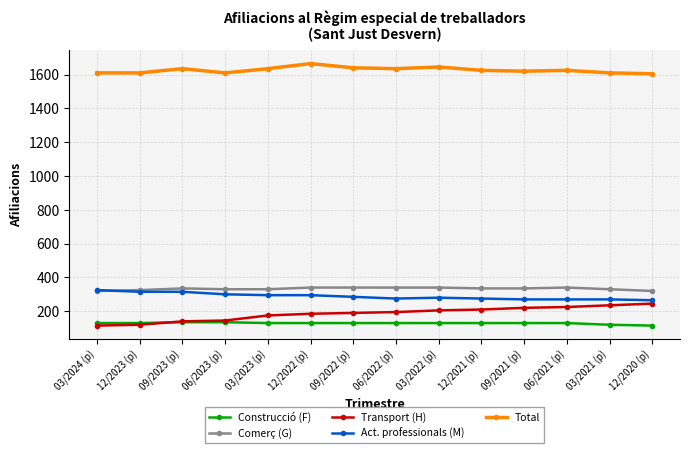

What is the total value across all series at 06/2023 (p)?

2520